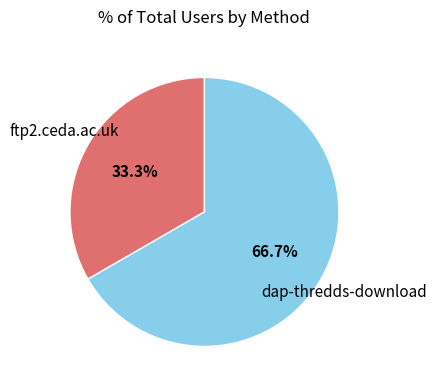

Is there a majority slice in this chart?

Yes